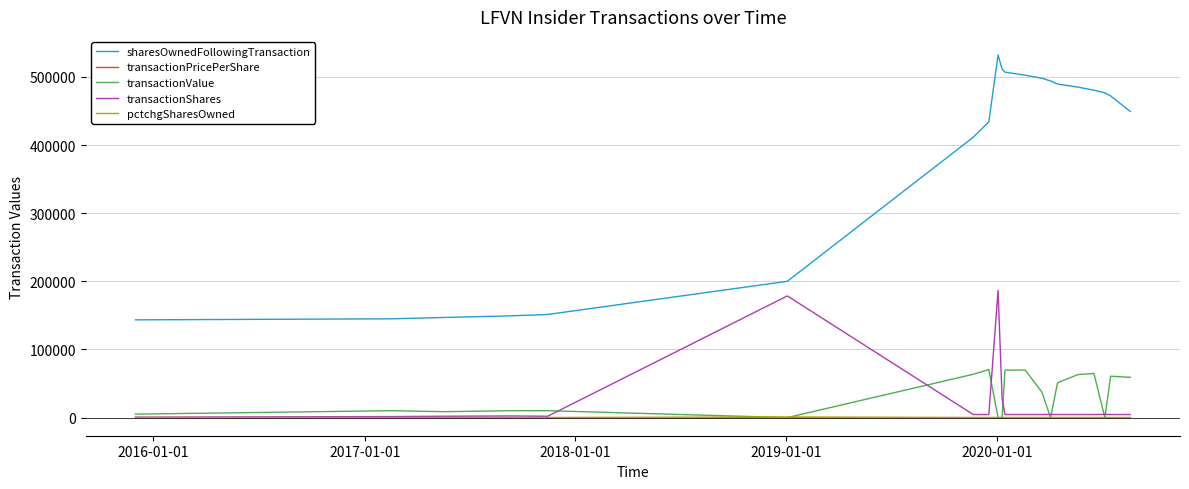

At how many categories does at least one series exceed 216441?

14